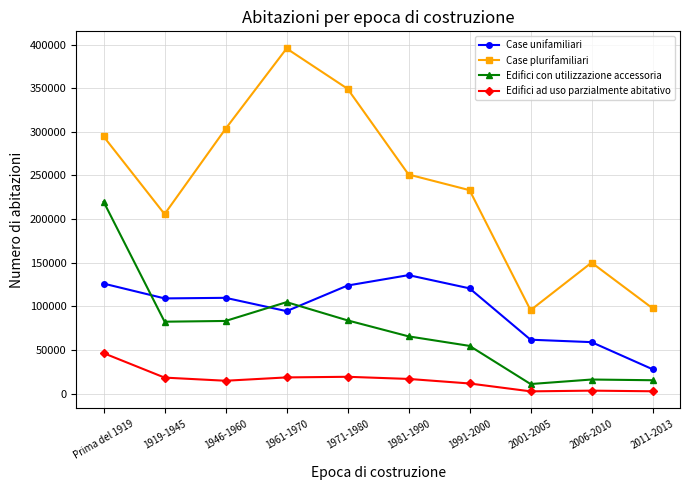

What is the value of the Edifici ad uso parzialmente abitativo point at the 8th from the left?

2507